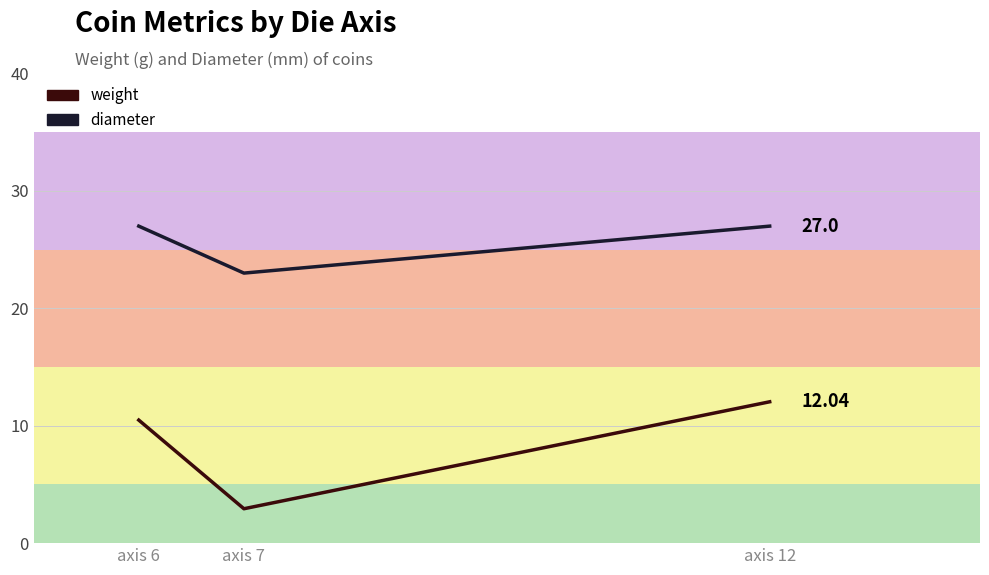

Rank the series by their maximum value, from highest to lowest.

diameter, weight